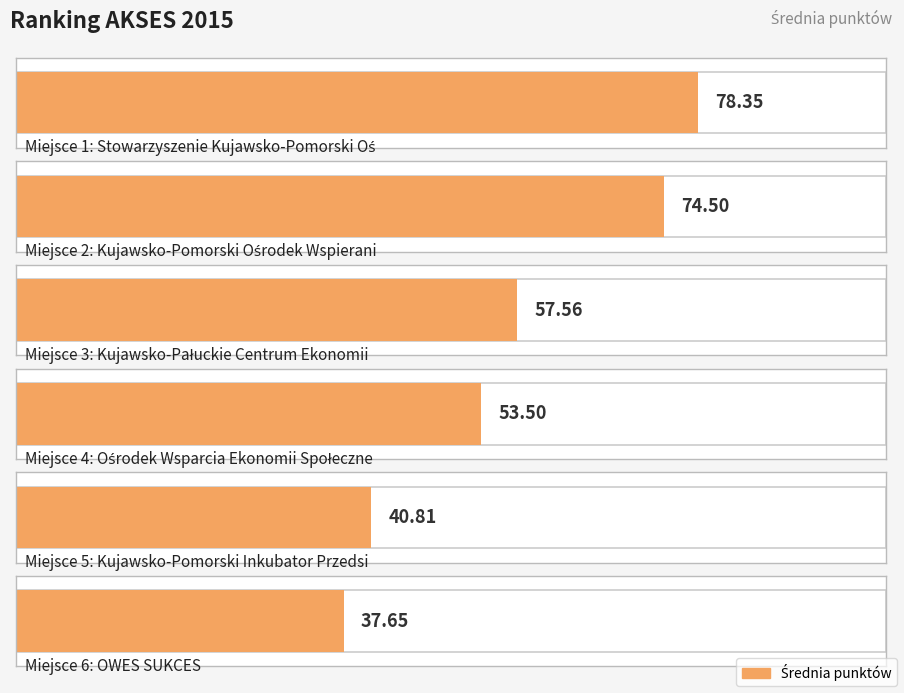

Does the chart contain any negative values?

No